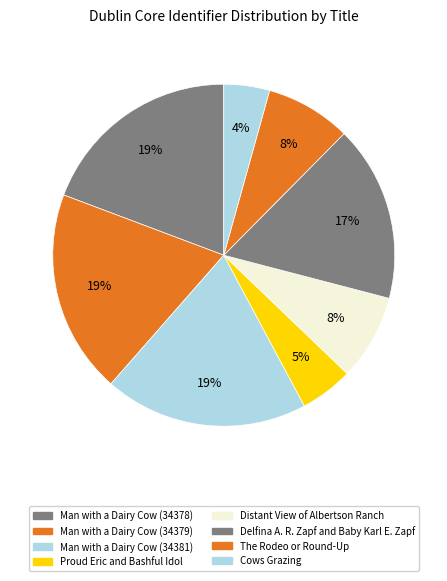

What percentage do Delfina A. R. Zapf and Baby Karl E. Zapf and Man with a Dairy Cow (34378) together represent?

35.9%